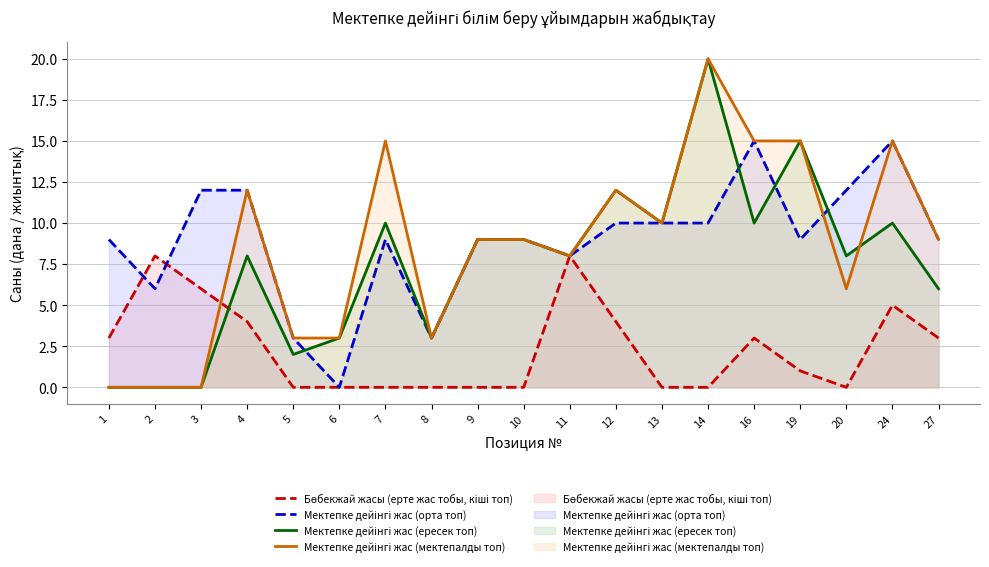

Where is the first local minimum for Мектепке дейінгі жас (мектепалды топ)?

8